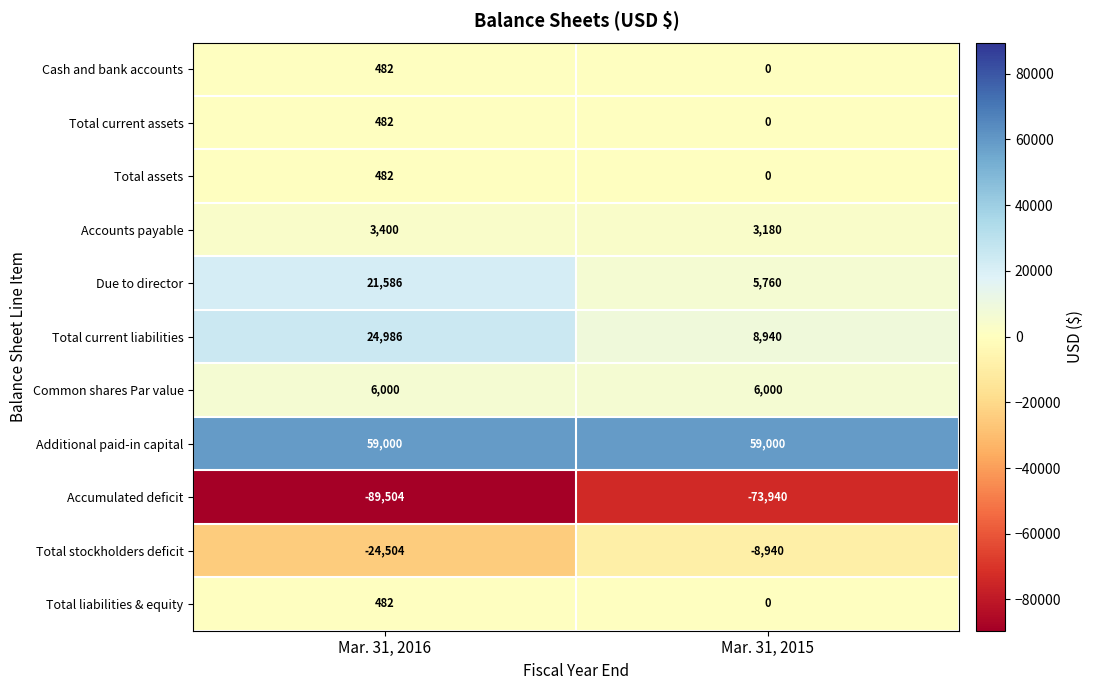

Which series has the largest total across all categories?

Additional paid-in capital